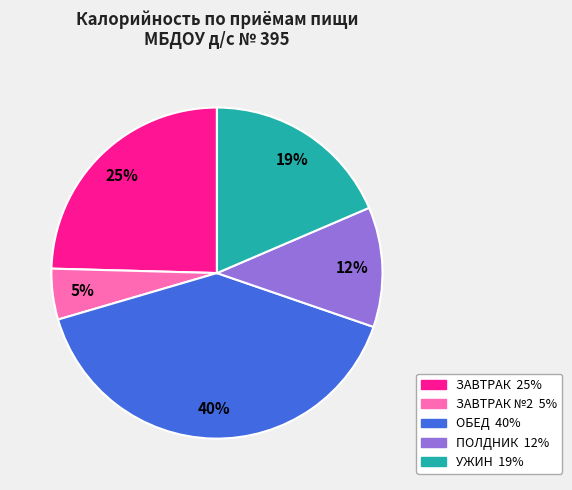

To the nearest percent, what is the average slice percentage?

20%